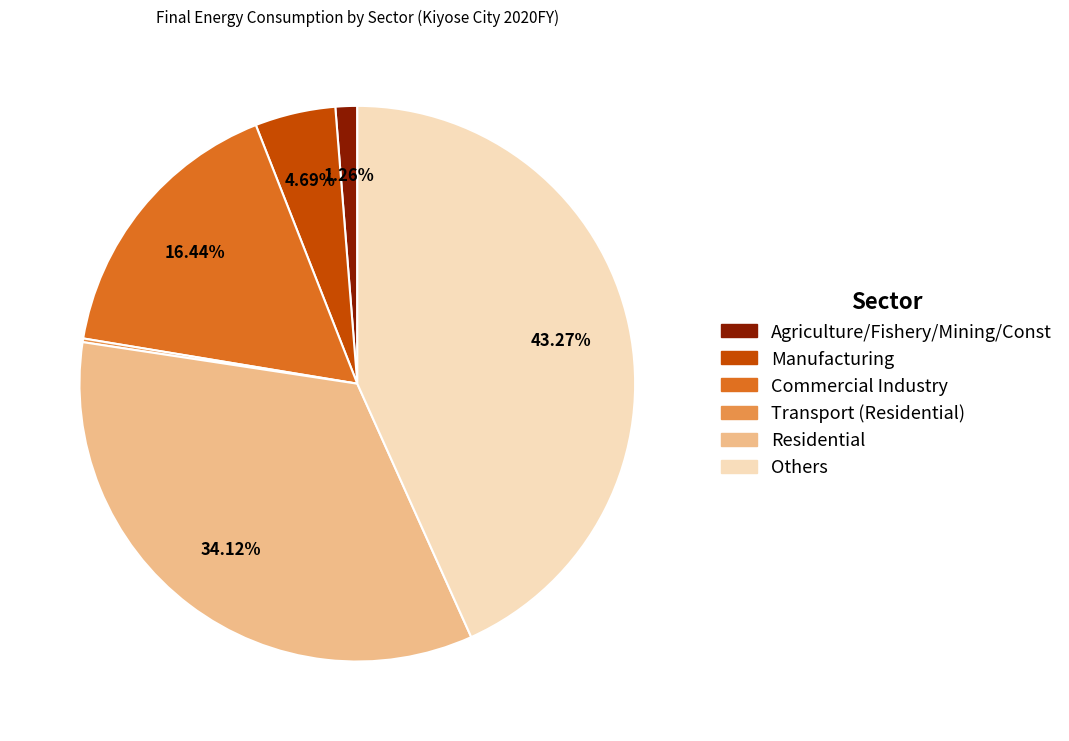

Does any single category account for the majority?

No